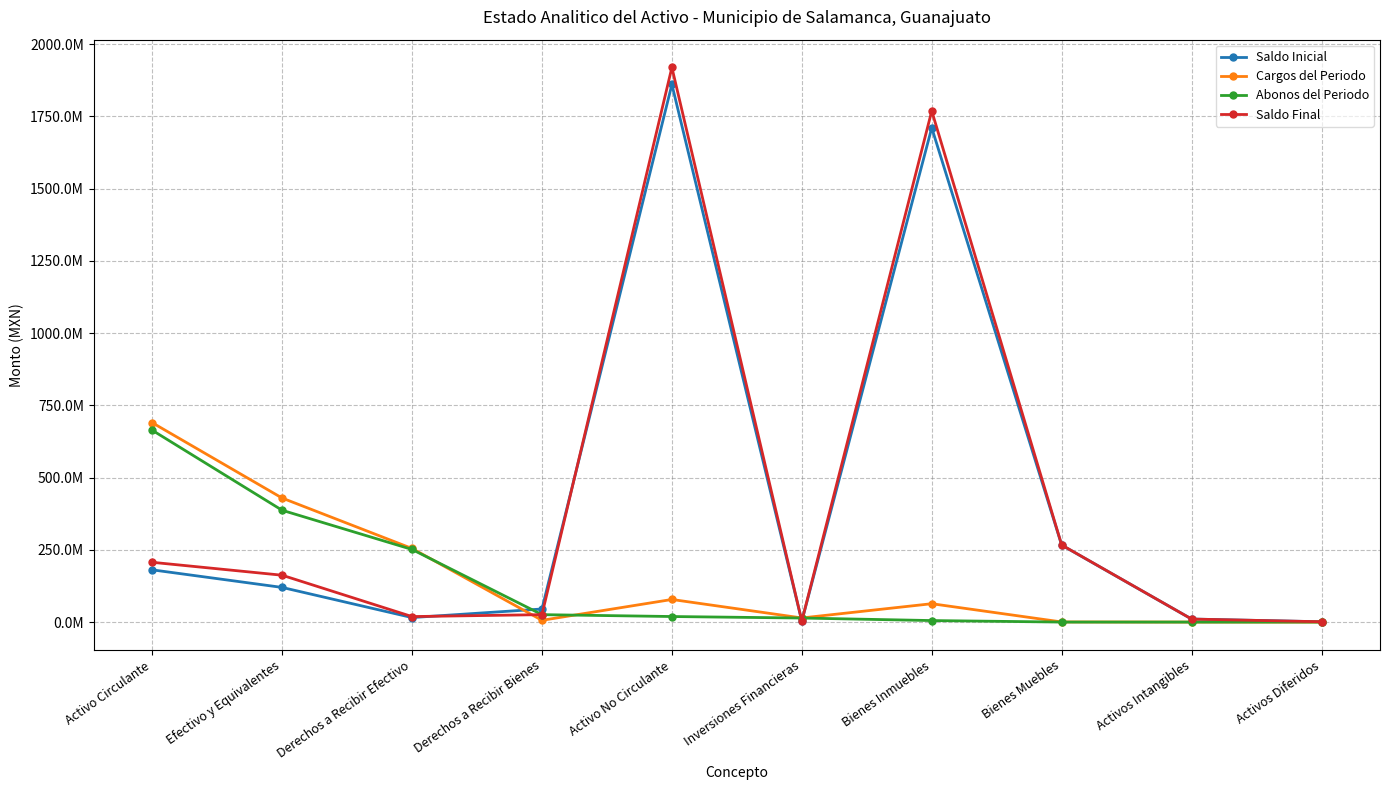

Does the chart have visible grid lines?

Yes